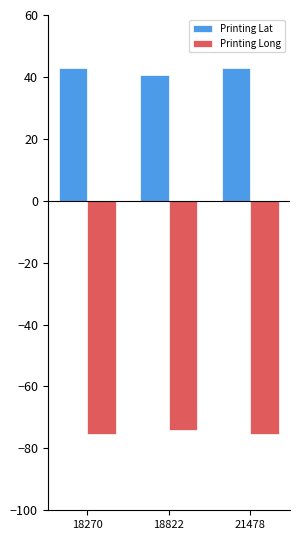

At which label does Printing Lat first exceed 43?

18270